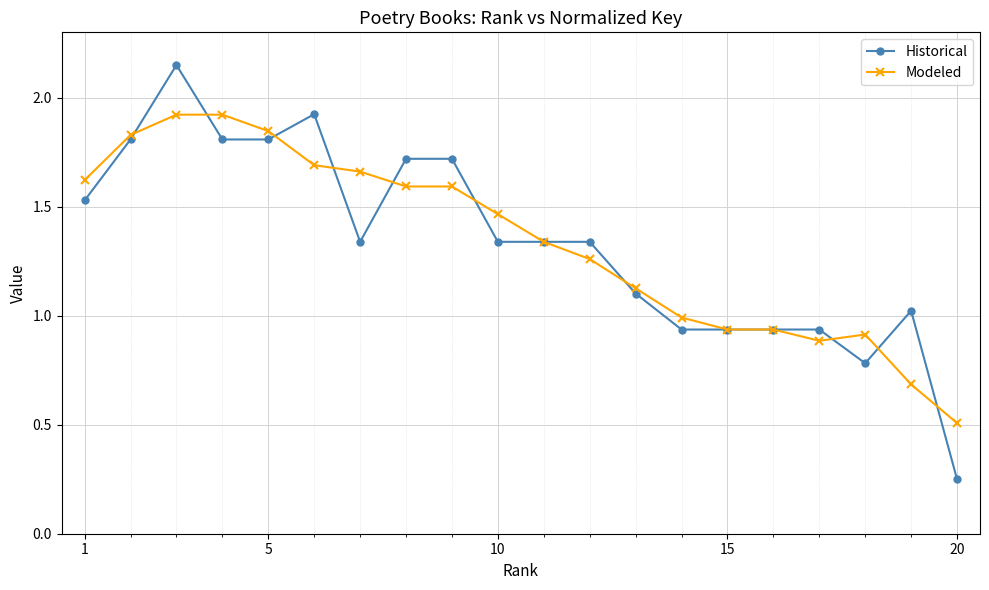

How many intersections are there between Historical and Modeled?

12